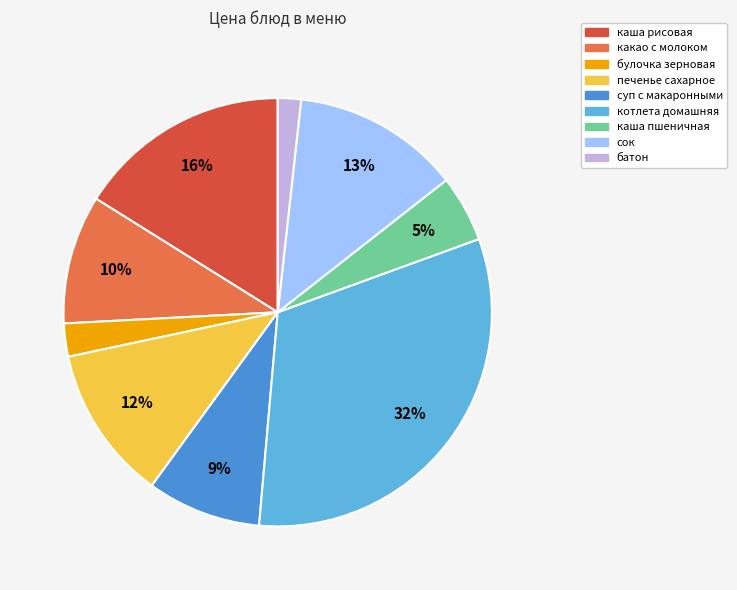

Does any single category account for the majority?

No